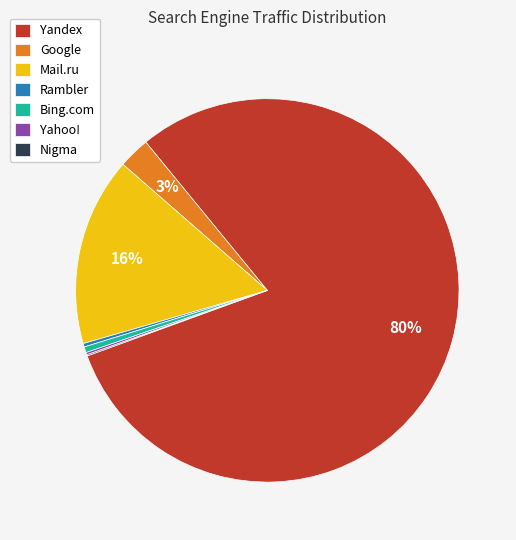

Which has a higher value, Yandex or Mail.ru?

Yandex